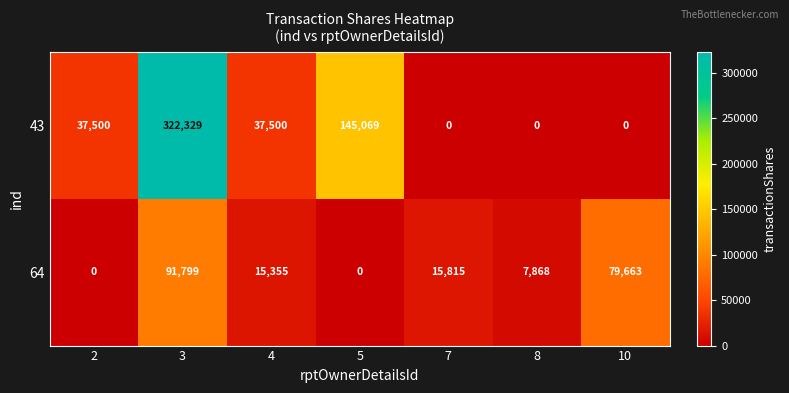

At which label does 64 first exceed 15355?

3